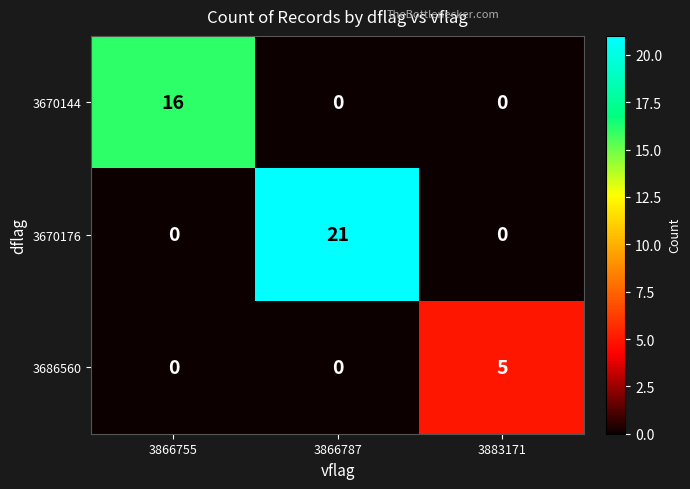

How many data points does each series have?

3